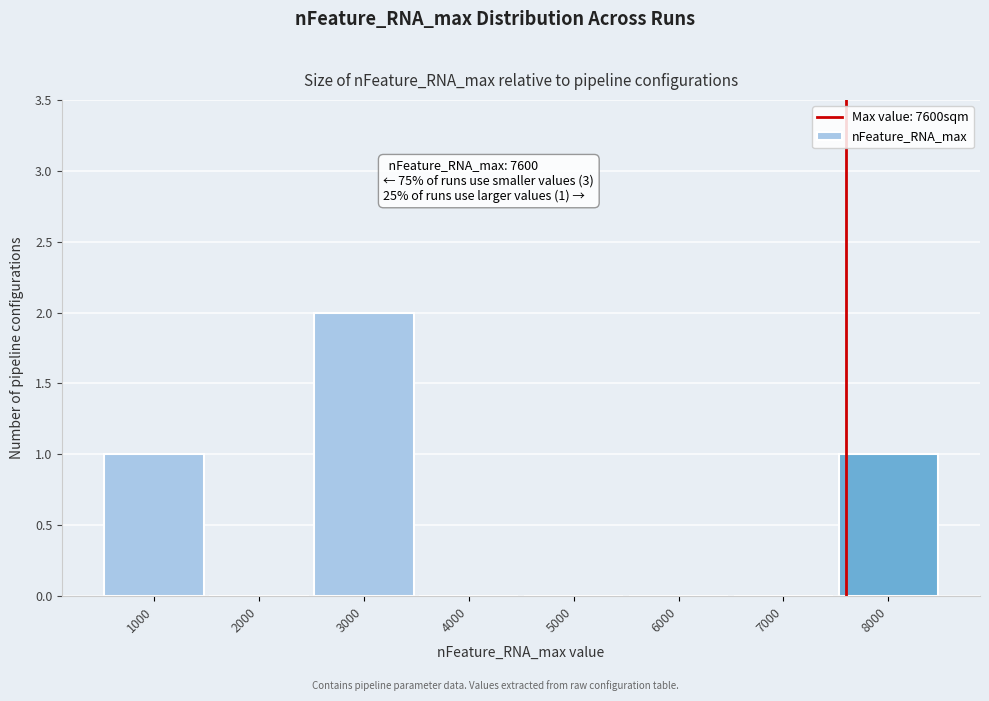

Which range on the x-axis has the tallest bar?

2500 to 3500